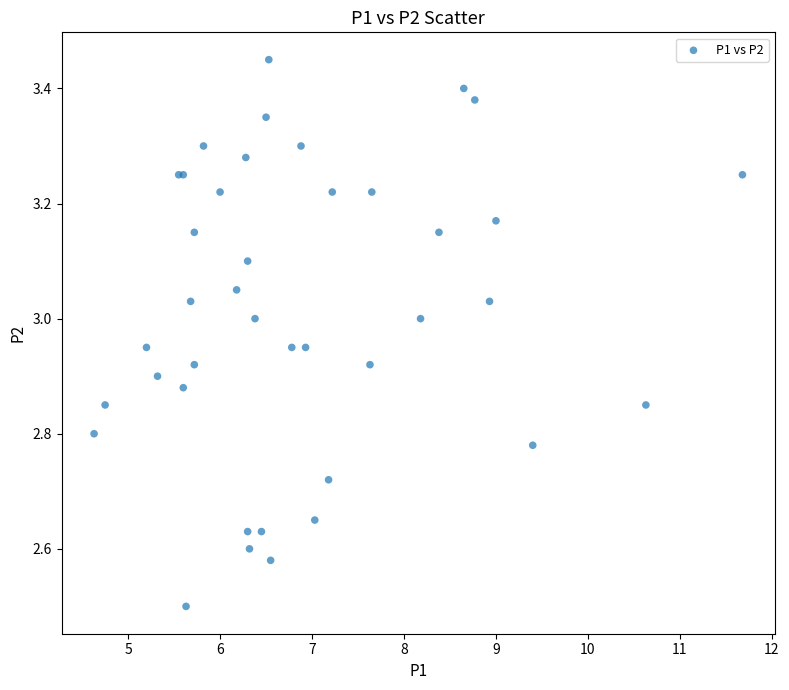

What Y value in the scatter plot is closest to 2?

2.5